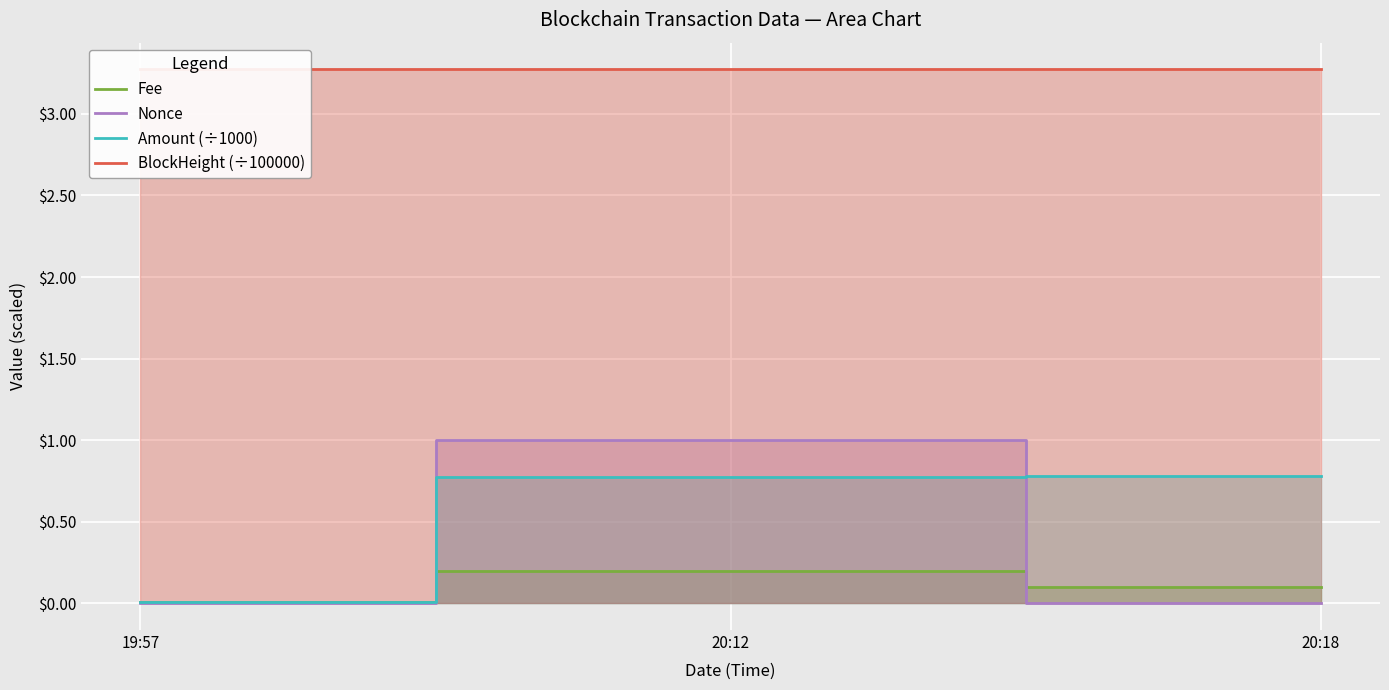

The Nonce series shows 0.0 at 20:18. True or false?

True